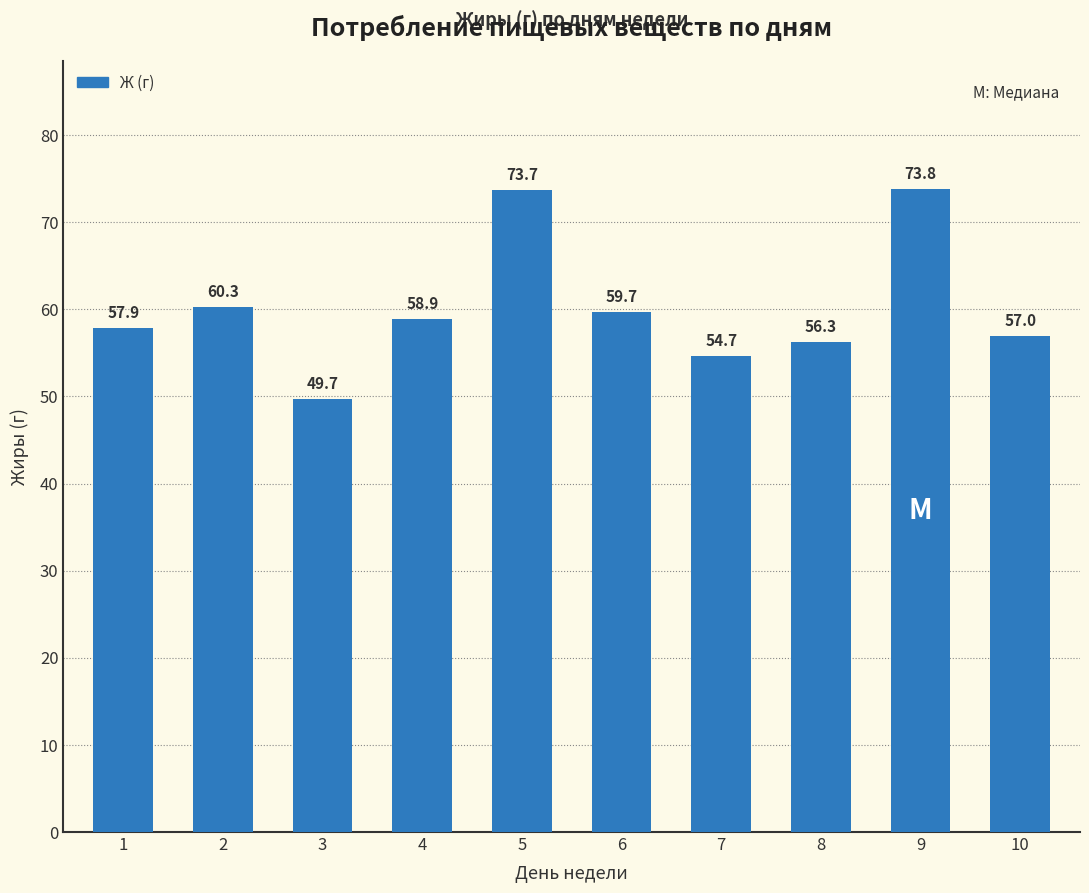

Count the number of values greater than 58.

5